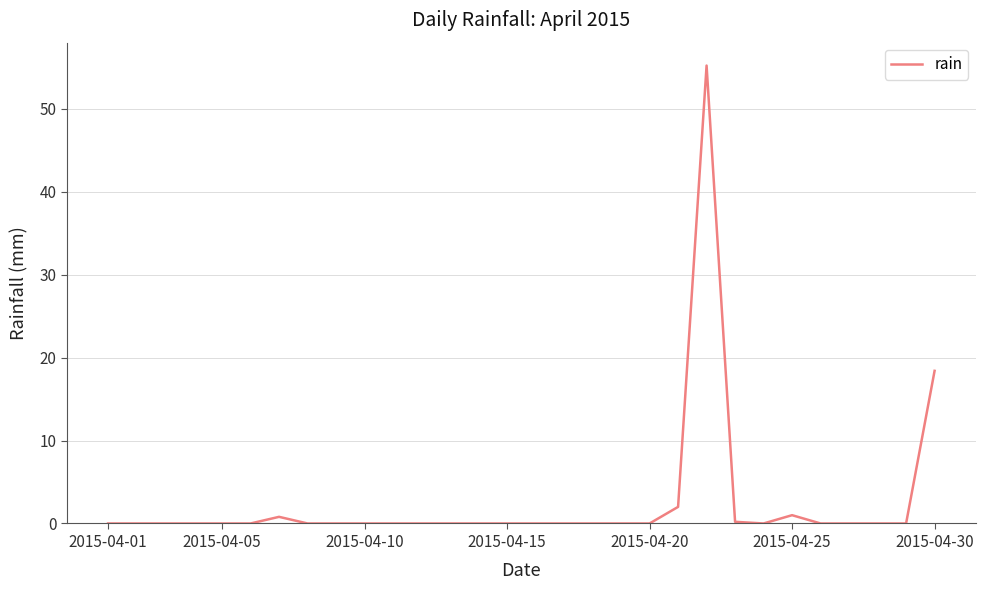

What is the difference between the maximum and minimum values?

55.2